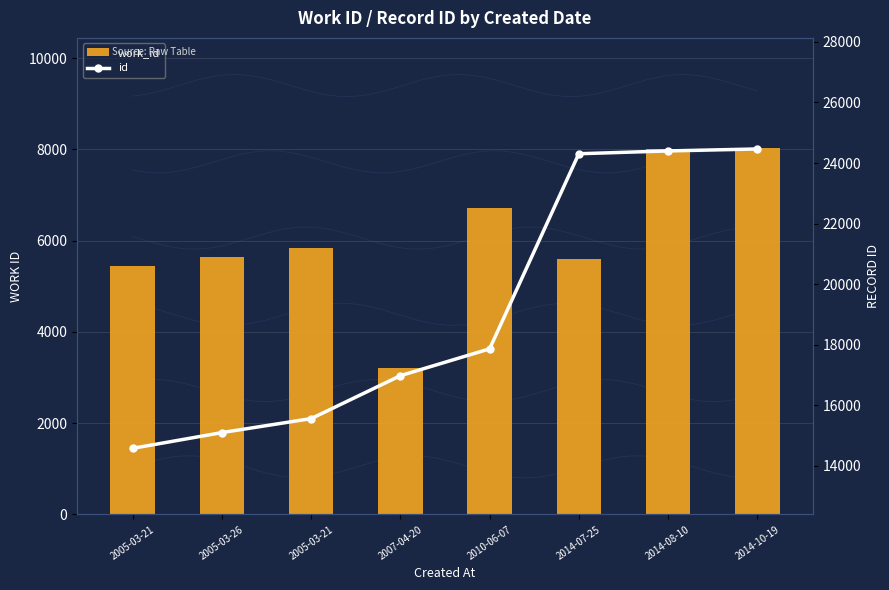

True or false: work_id has a value of 8034 at 2014-10-19.

True